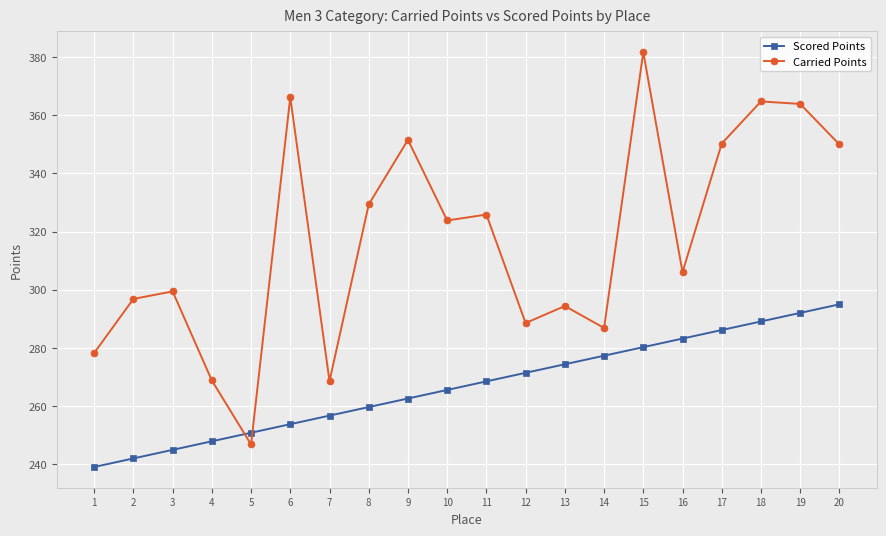

How many data points in Carried Points are above 323?

10